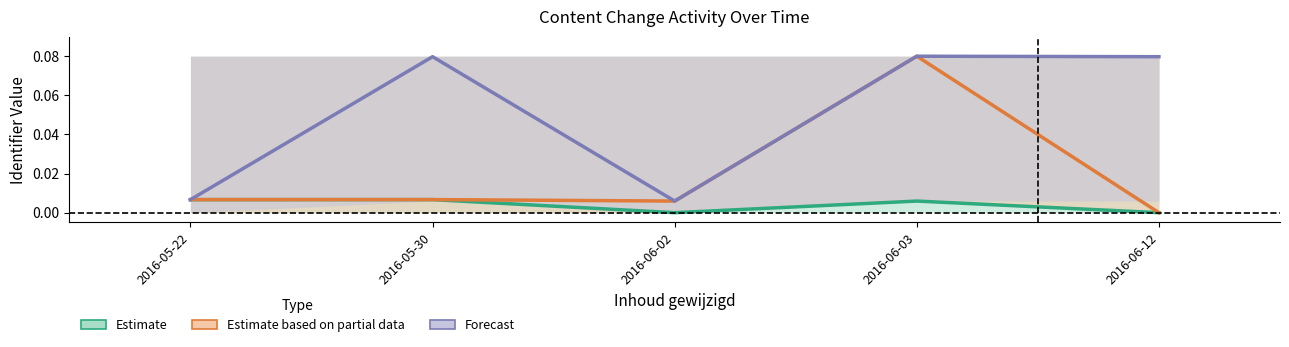

Between 2016-05-30 and 2016-06-02, which is larger?

2016-05-30